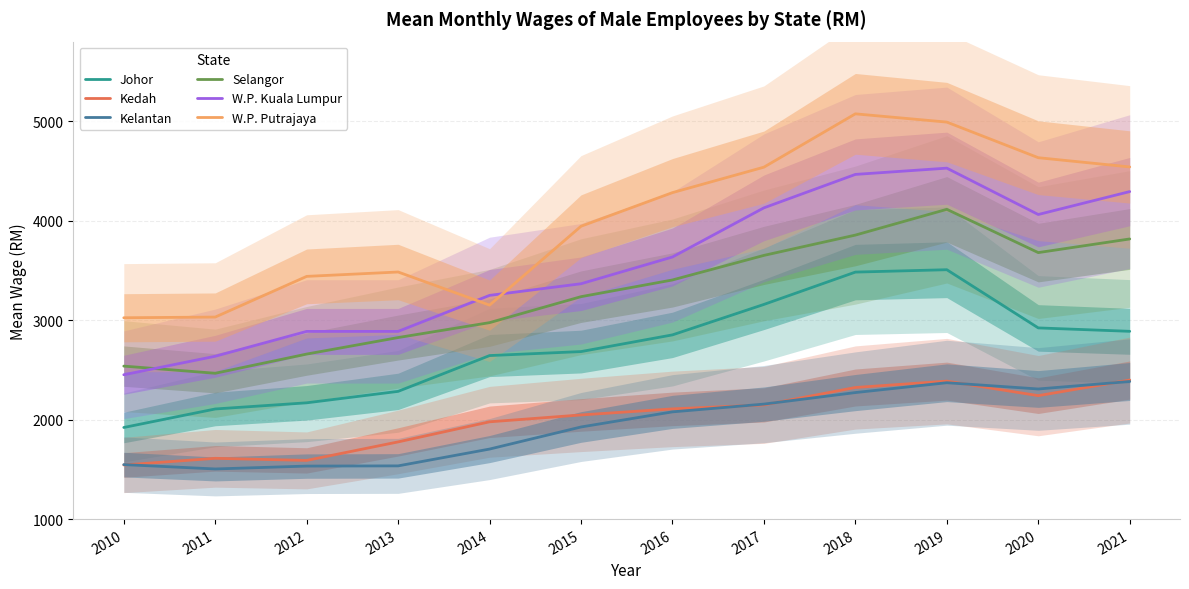

Which series has the widest spread of values?

W.P. Kuala Lumpur